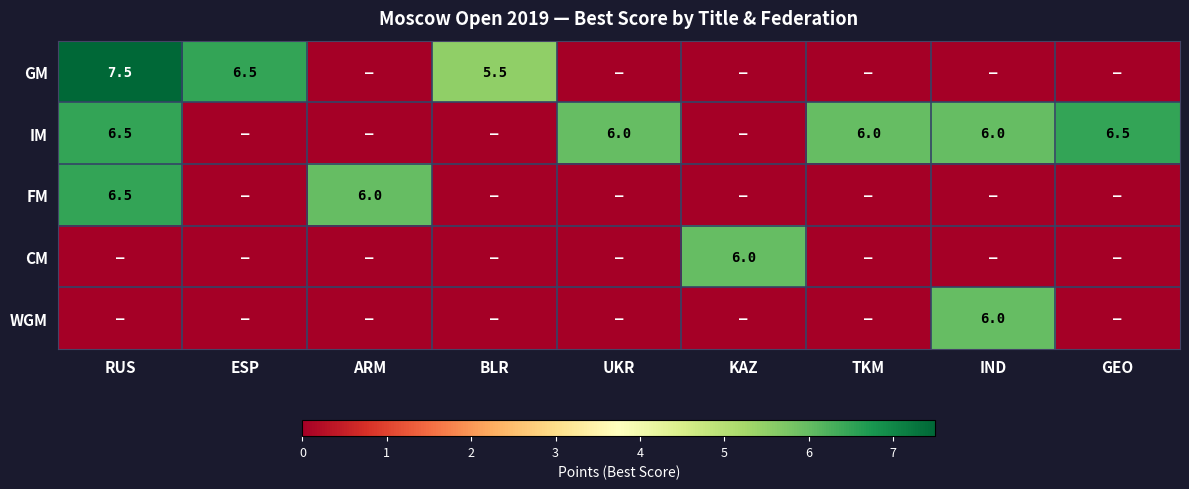

The value of WGM at IND is 8.9. True or false?

False